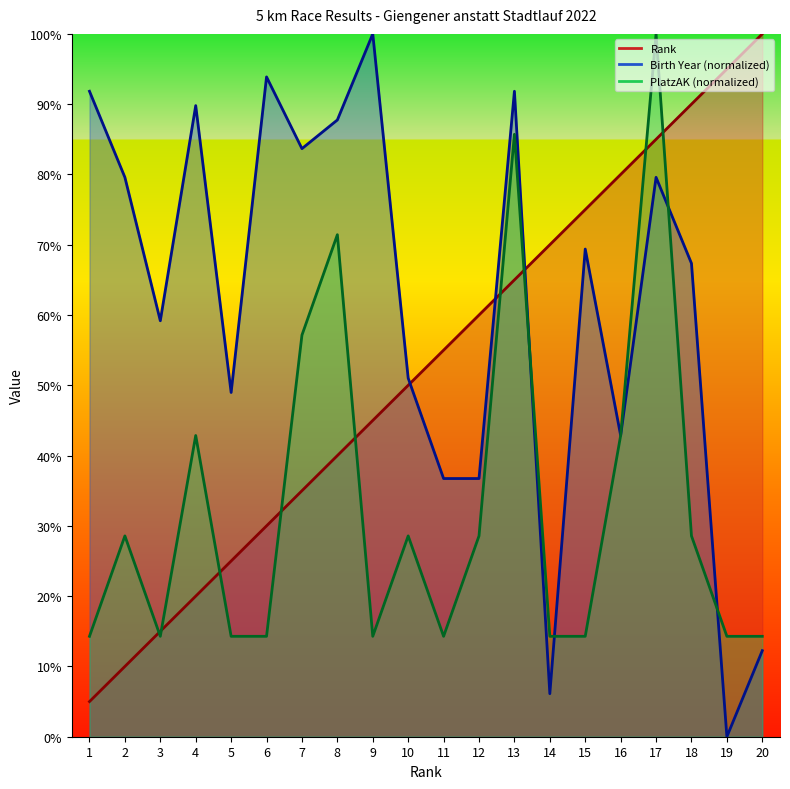

What is the value of the Rank point at the 17th from the left?

85.0